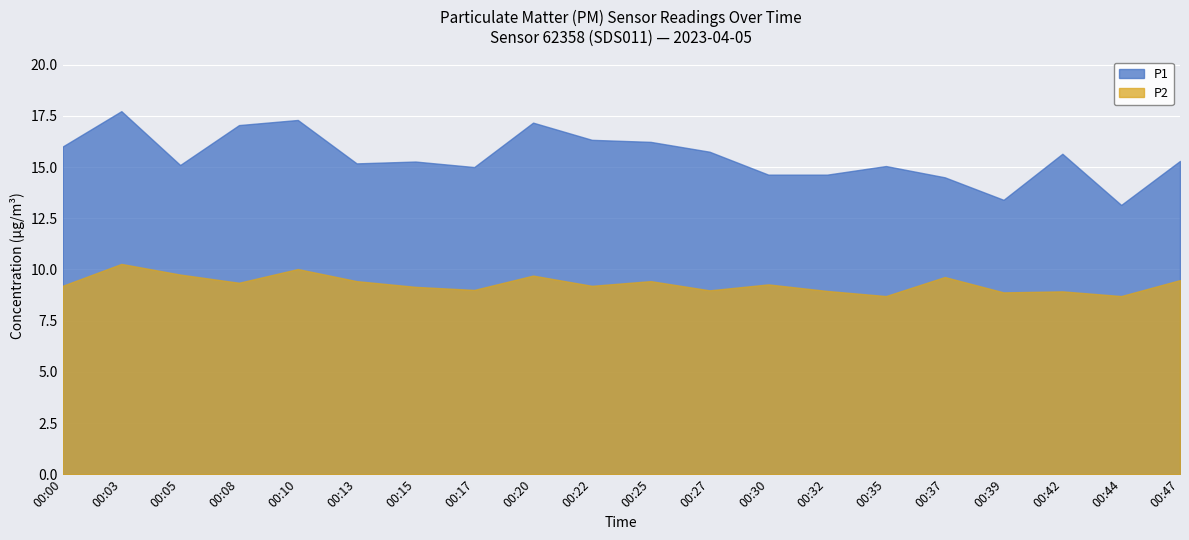

In P1, how many points are higher than both neighbors (excluding endpoints)?

6